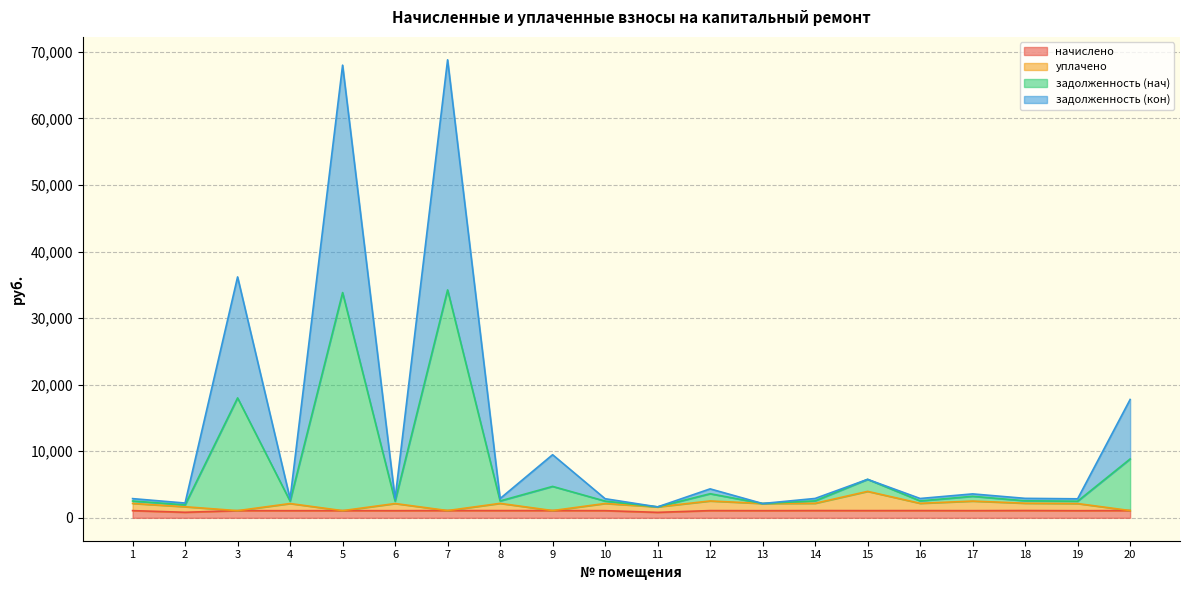

At how many categories does at least one series exceed 19111?

3